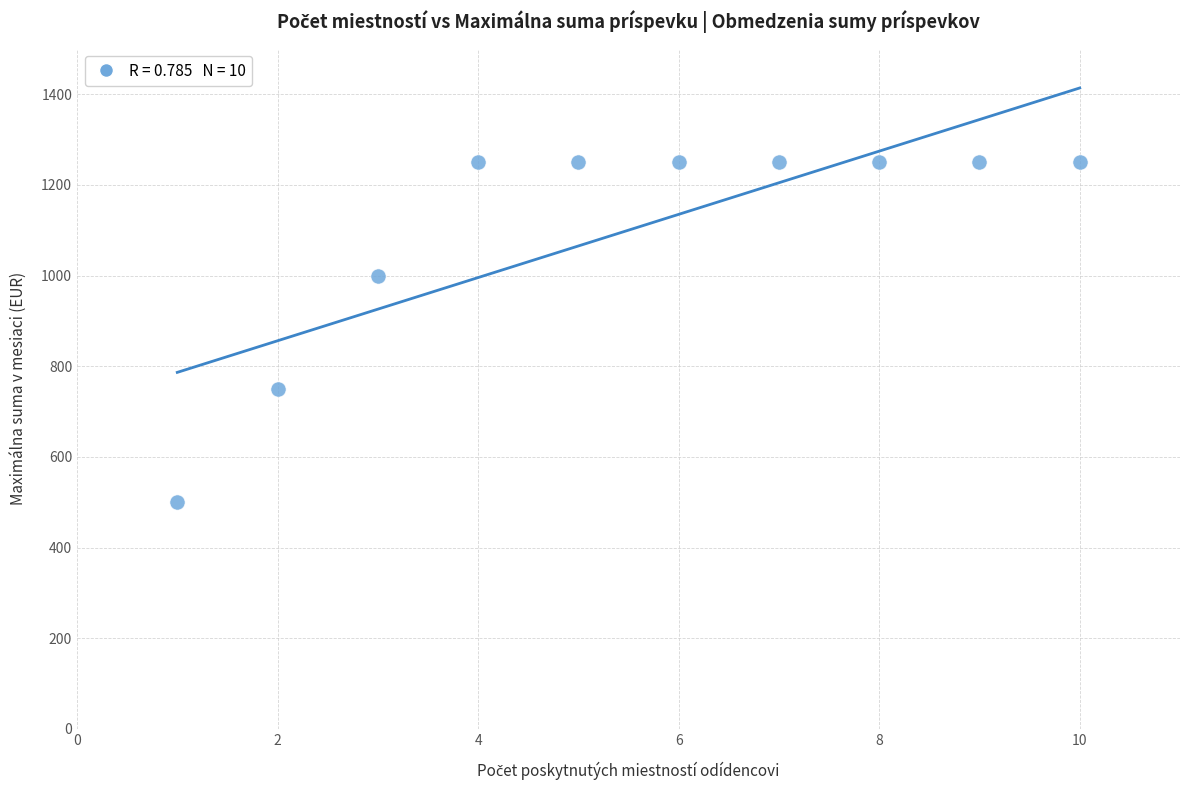

What is the range of X values (max minus min)?

9